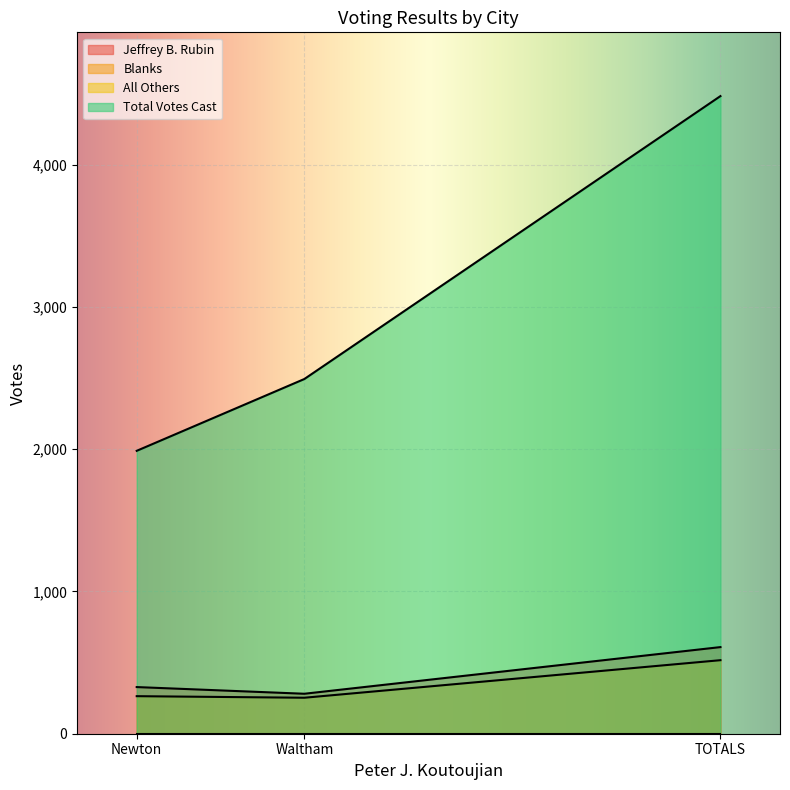

Is it true that Total Votes Cast equals 1989 at Newton?

True